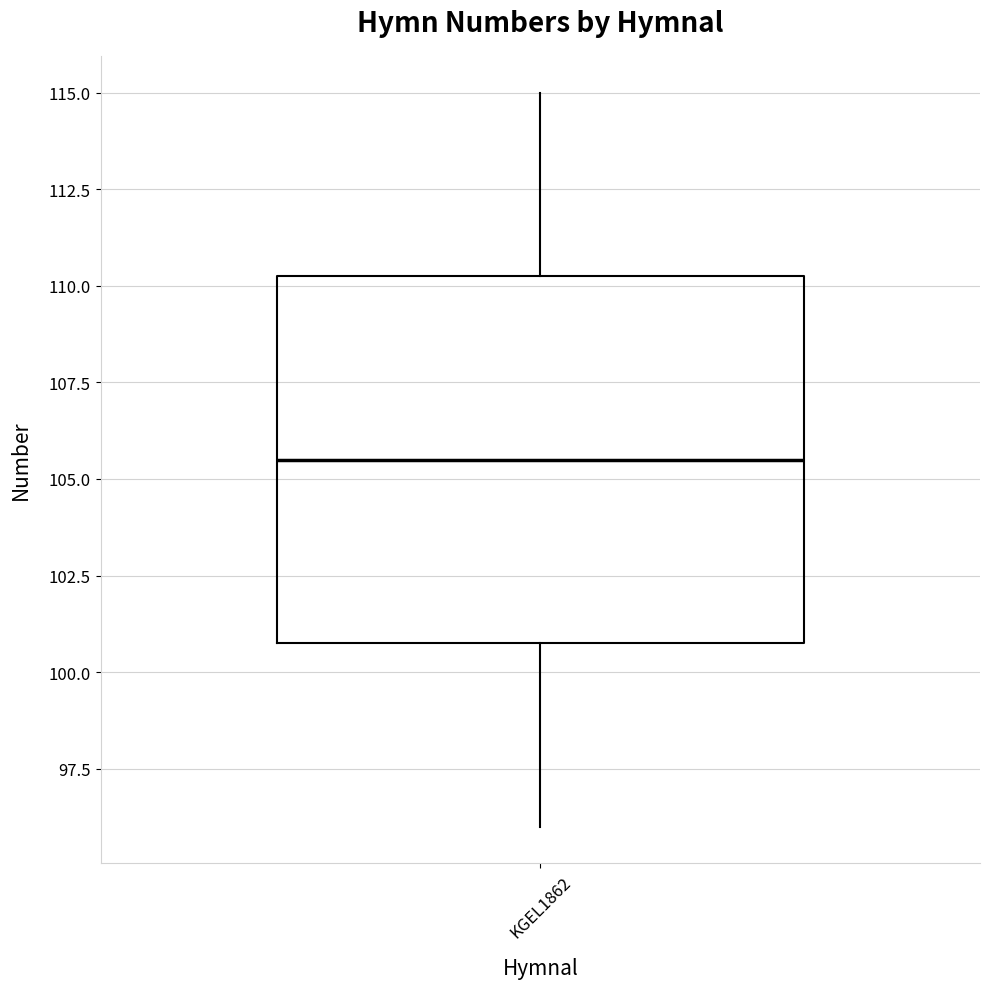

Read this box plot against the y-axis: the position of the median line, the range covered by the box, and the ends of both whiskers. The values are not printed on the chart, so give them approximately, as read against the axis.

median 105.5, box 101.0 to 110.5, whiskers 96.0 to 115.0